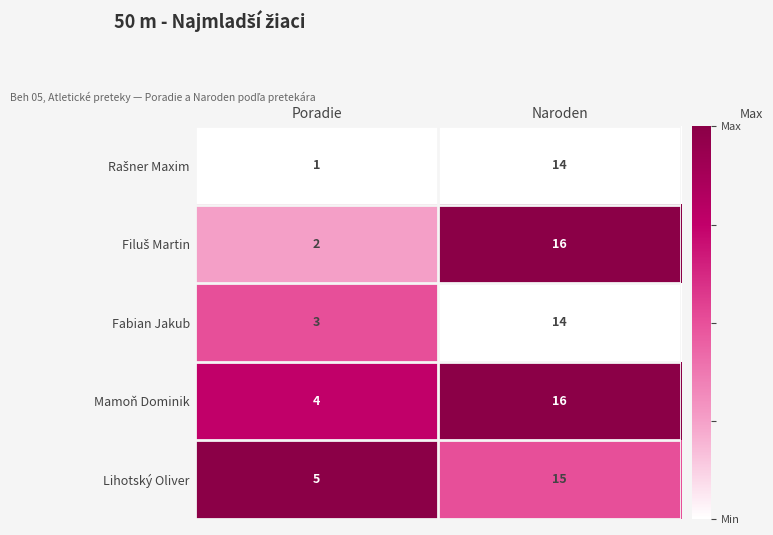

What is the difference between the Lihotský Oliver values at Naroden and Poradie?

10